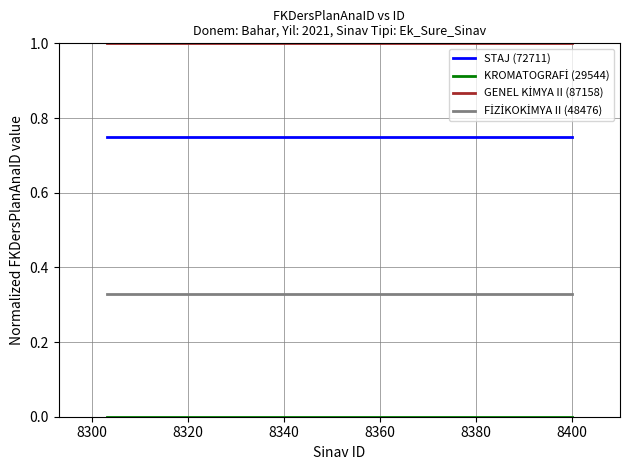

What is the maximum value shown in the chart?

1.0